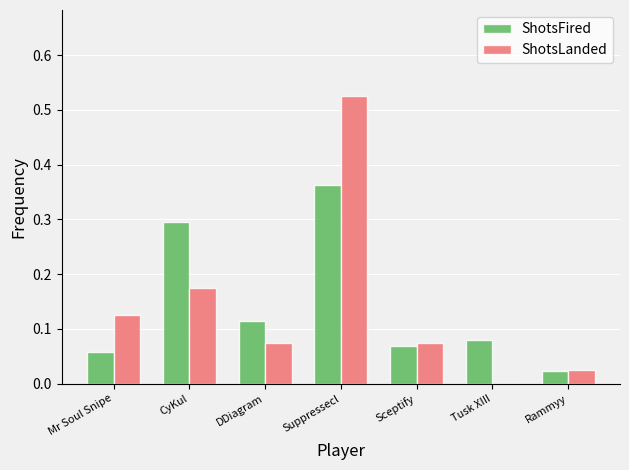

Which category has the highest value across all series?

Suppressecl